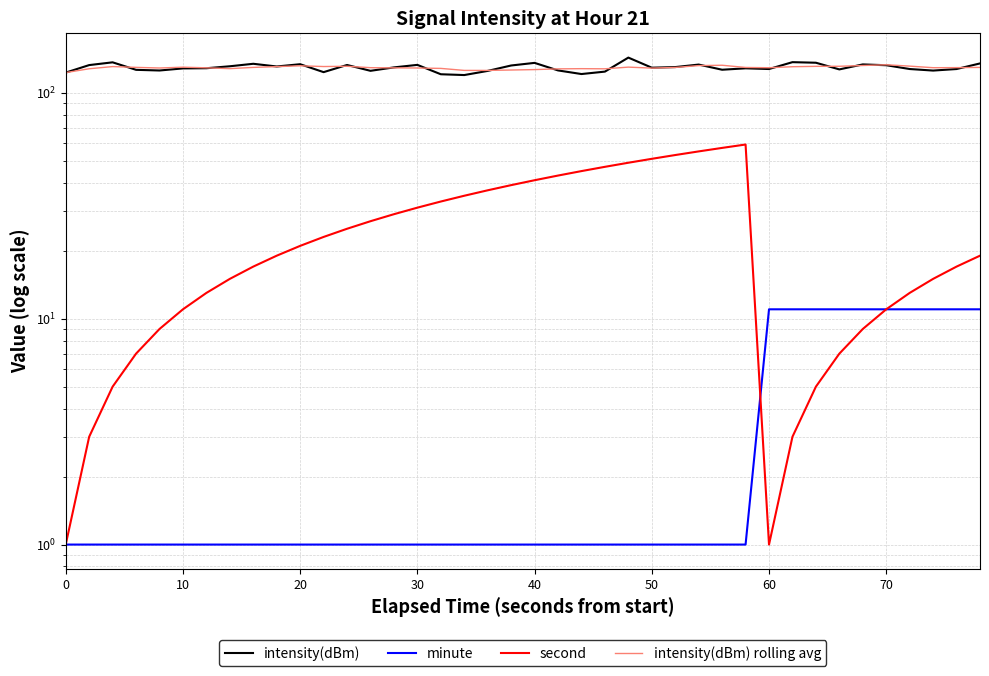

True or false: intensity(dBm) rolling avg and second cross at least once.

False